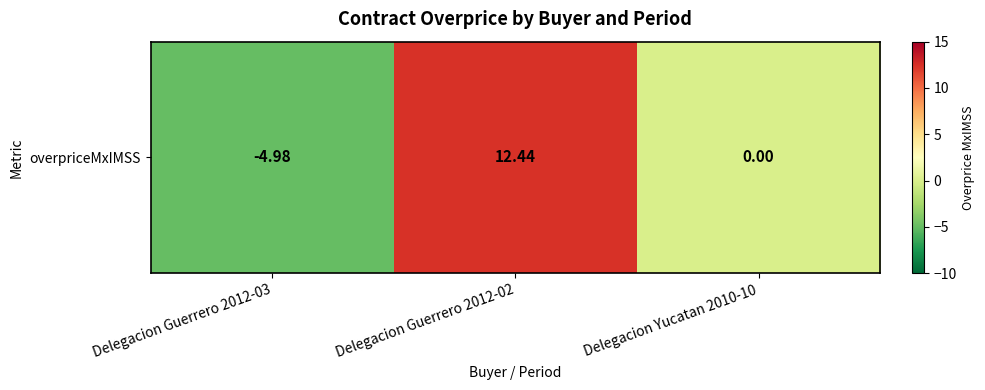

What is the difference between the maximum and second lowest values?

12.4